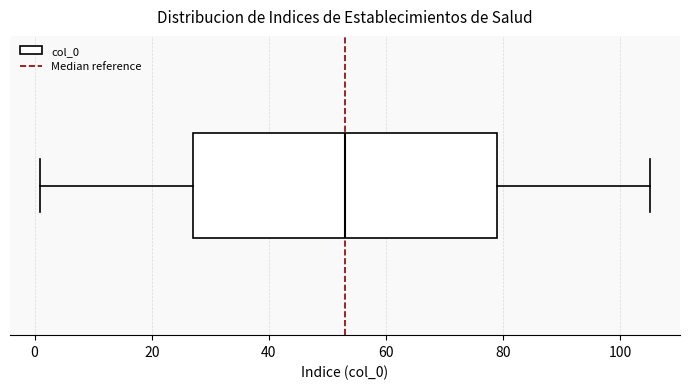

Transcribe this box plot: give where the median line is, the range the box spans, and where the two whiskers end, as read against the x-axis. The values are not printed on the chart, so give them approximately, as read against the axis.

median 54, box 28 to 80, whiskers 2 to 106